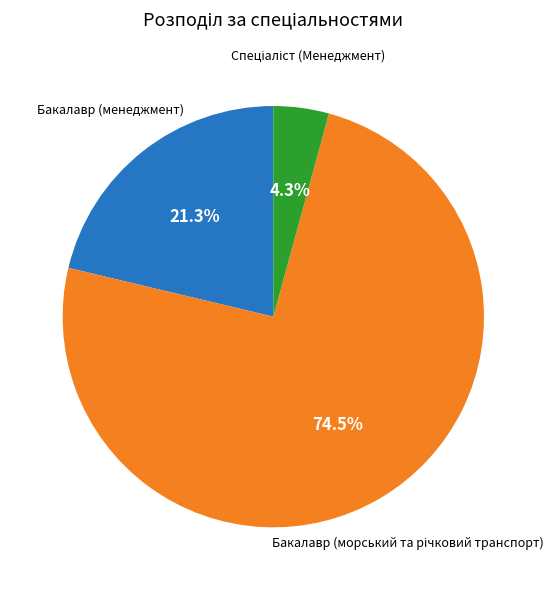

How many slices are in this pie chart?

3